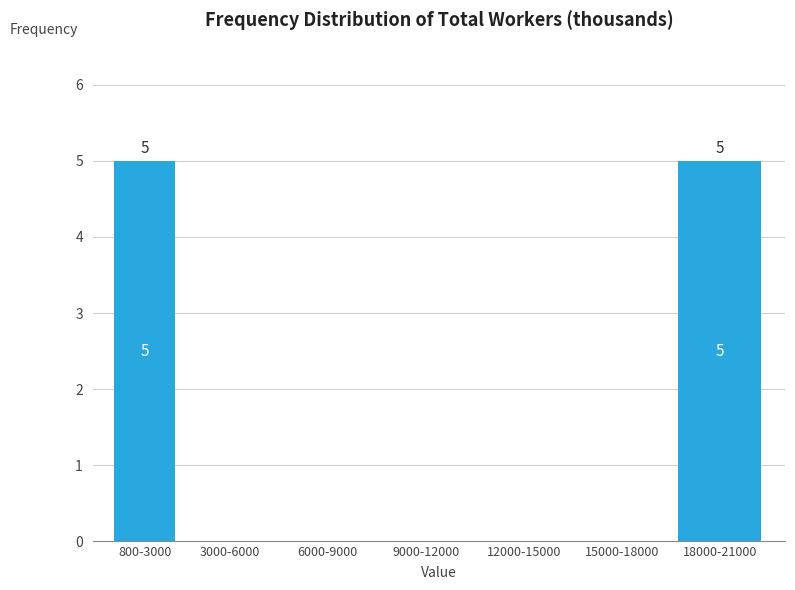

Reading left to right, what are all the values shown in this chart?

800-3000=5	3000-6000=0	6000-9000=0	9000-12000=0	12000-15000=0	15000-18000=0	18000-21000=5